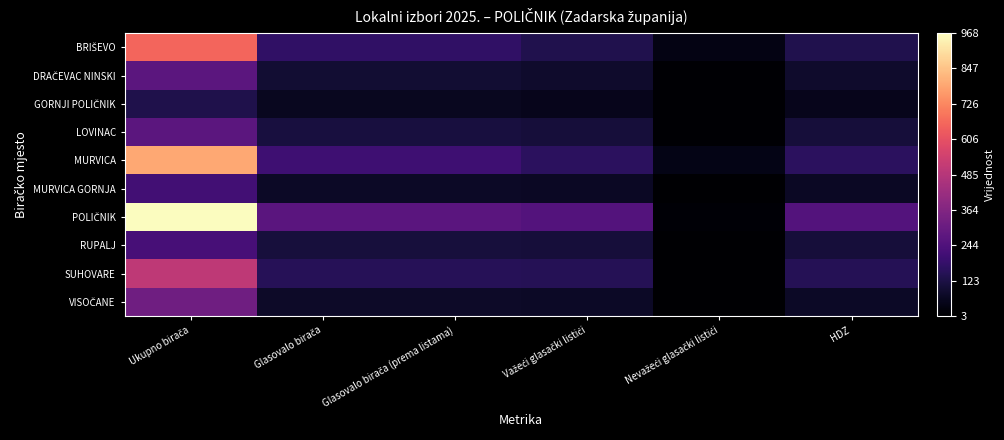

What is the difference between the highest and lowest values at Važeći glasački listići?

200